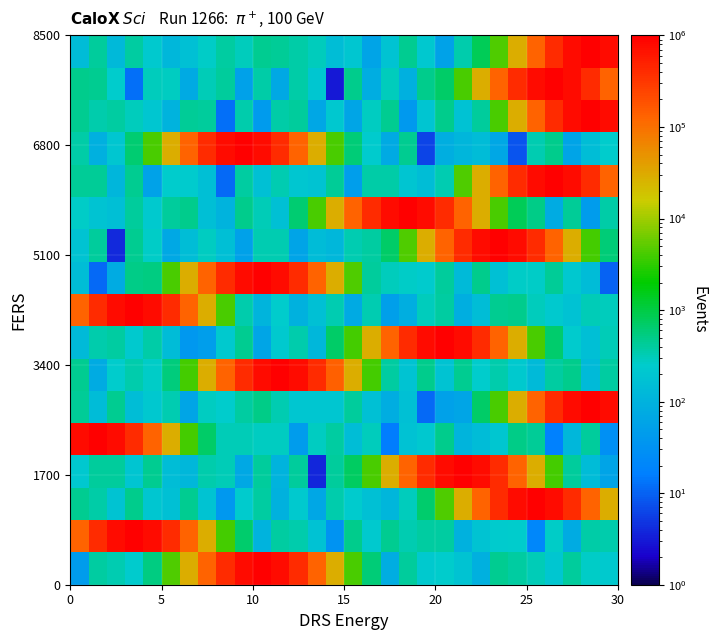

What is the smallest value displayed?

3.0